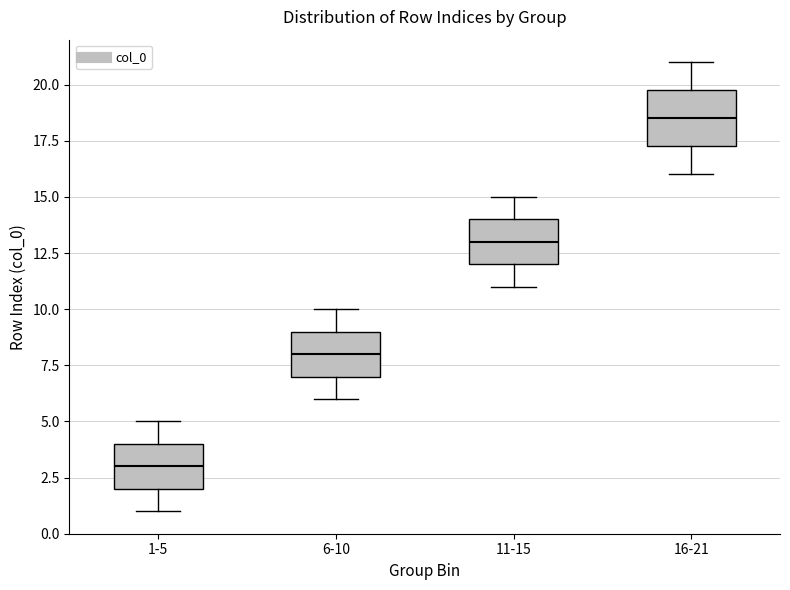

Which box's median line is the highest?

16-21